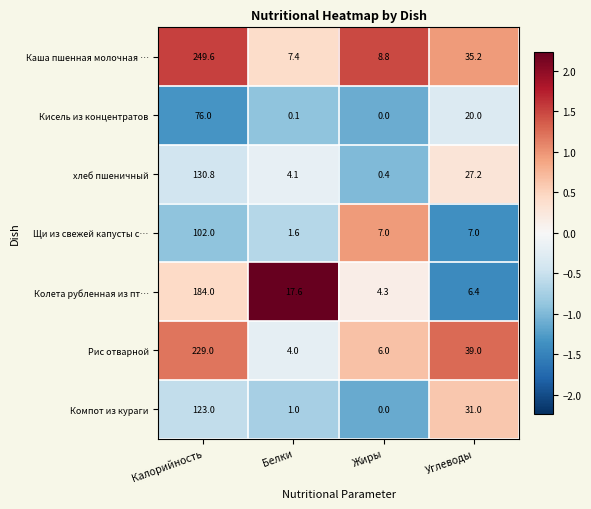

Where is Кисель из концентратов nearest to the value 38?

Углеводы